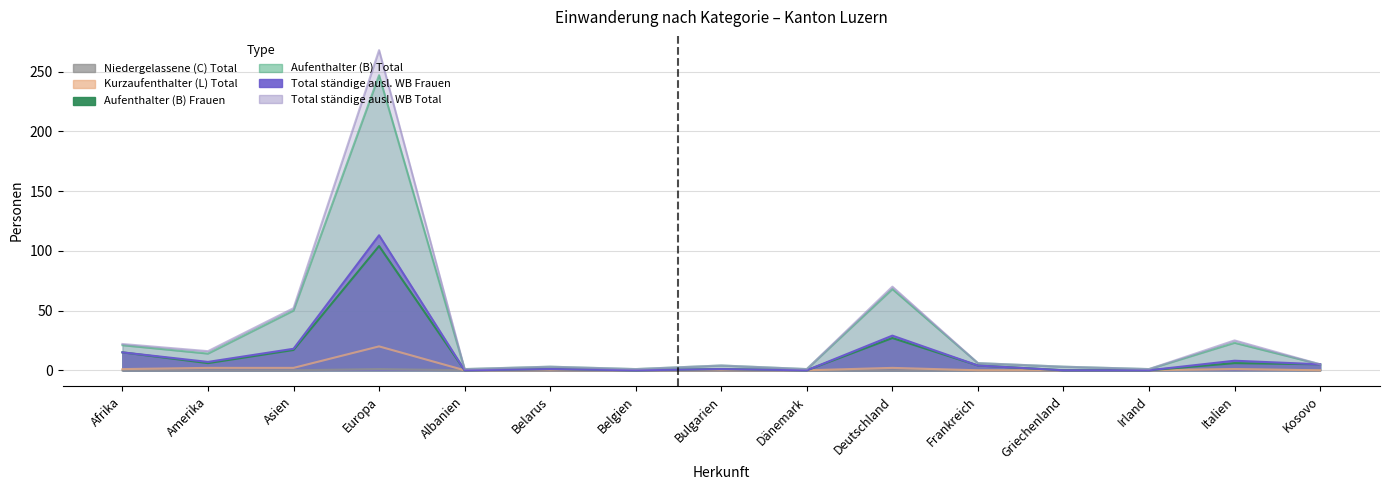

Reading left to right, what are all the values shown in this chart?

Aufenthalter (B) Total: 21	14	50	247	1	3	1	4	1	68	6	3	1	23	5
Aufenthalter (B) Frauen: 15	6	17	104	0	1	0	1	0	27	4	0	0	6	5
Kurzaufenthalter (L) Total: 1	2	2	20	0	0	0	0	0	2	0	0	0	1	0
Niedergelassene (C) Total: 0	0	0	1	0	0	0	0	0	0	0	0	0	1	0
Total ständige ausl. WB Total: 22	16	52	268	1	3	1	4	1	70	6	3	1	25	5
Total ständige ausl. WB Frauen: 15	7	18	113	0	1	0	1	0	29	4	0	0	8	5